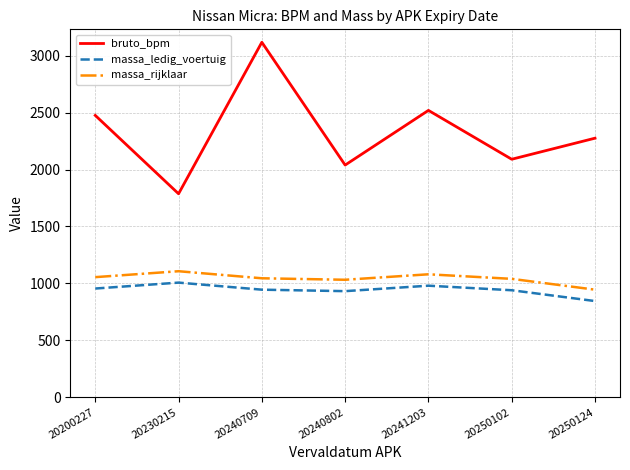

What is the total value across all series at 20241203?

4579